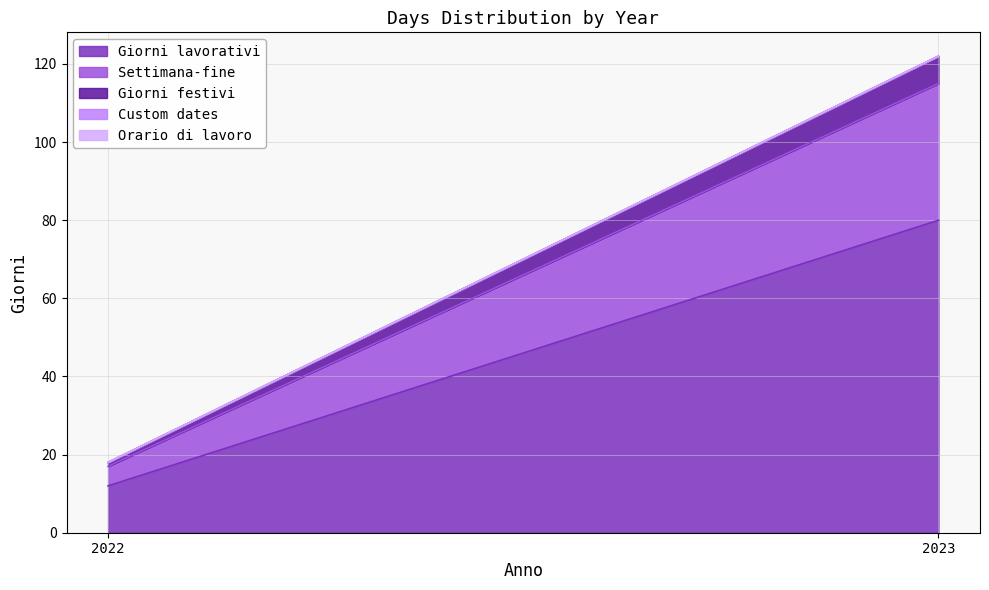

Between 2022 and 2023, which series saw the biggest shift?

Giorni lavorativi